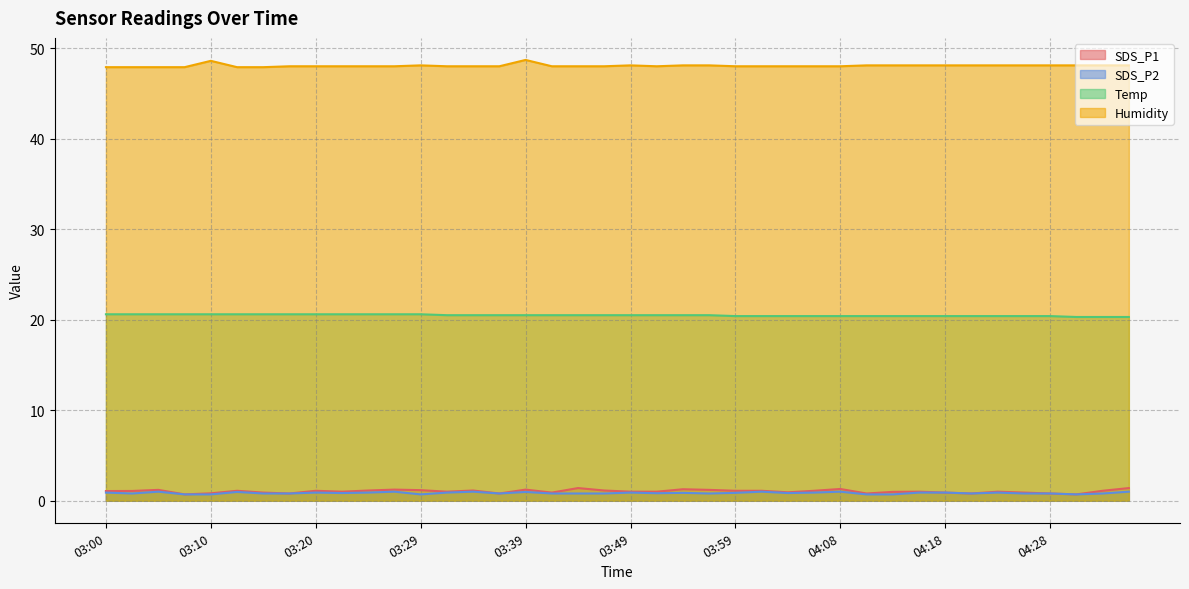

True or false: Humidity and SDS_P2 intersect in this chart.

False